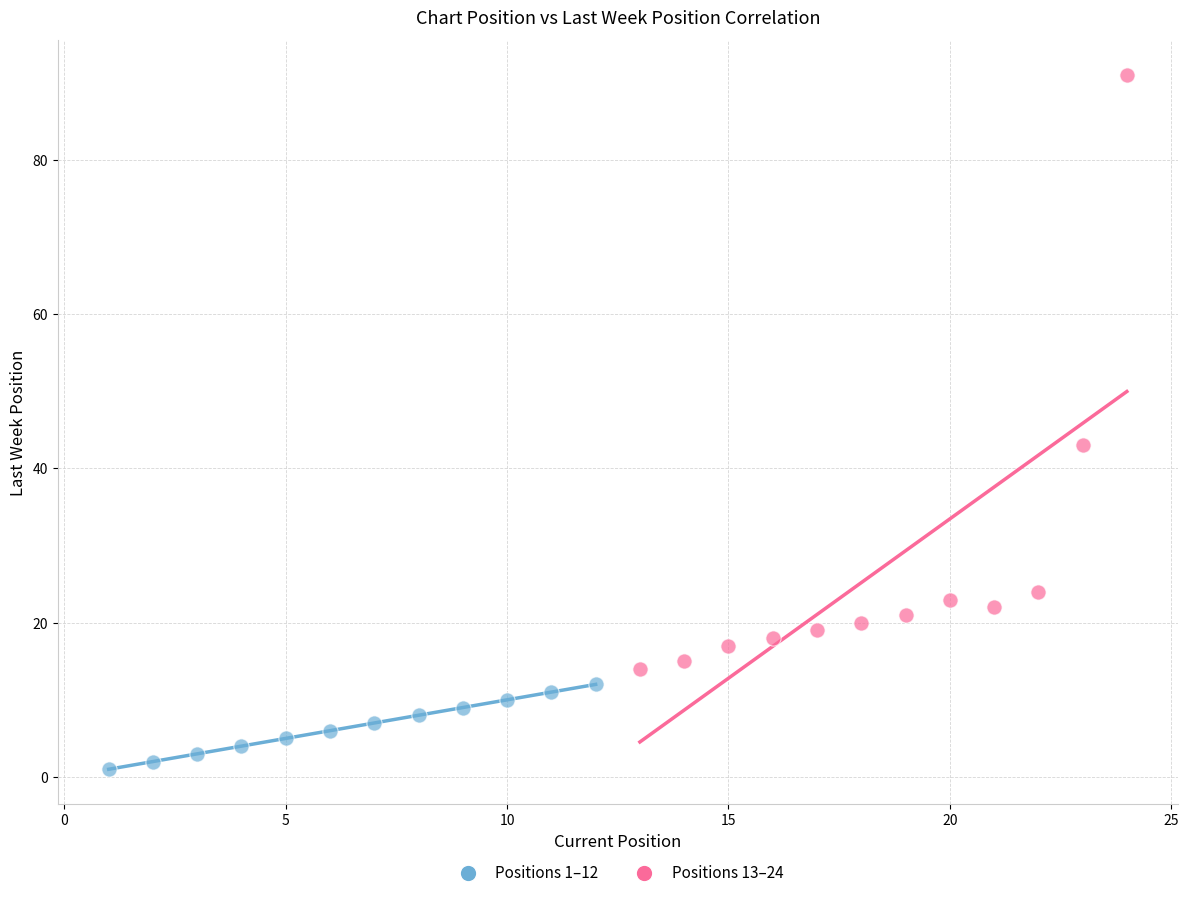

Which series reaches the maximum Y coordinate?

Positions 13–24